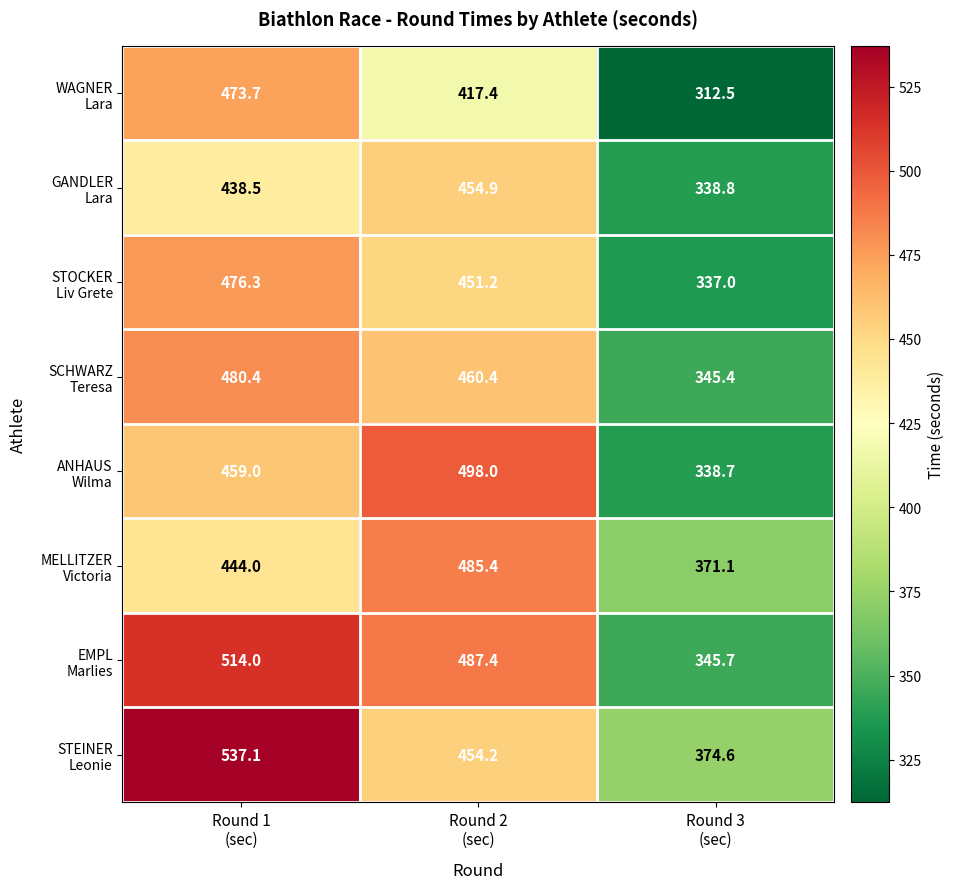

What is the difference between the highest and lowest values at Round 2
(sec)?

80.6